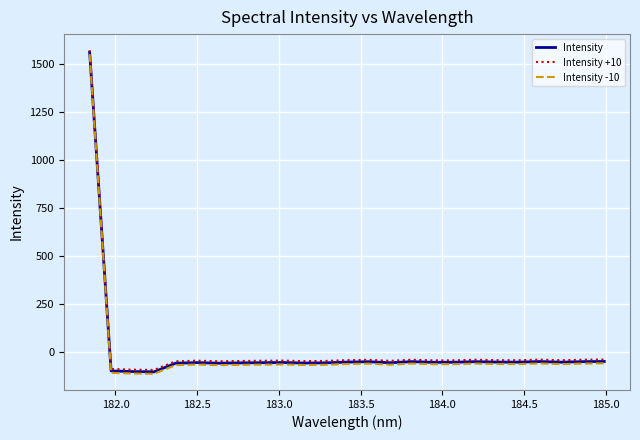

How many lines are shown in the chart?

3